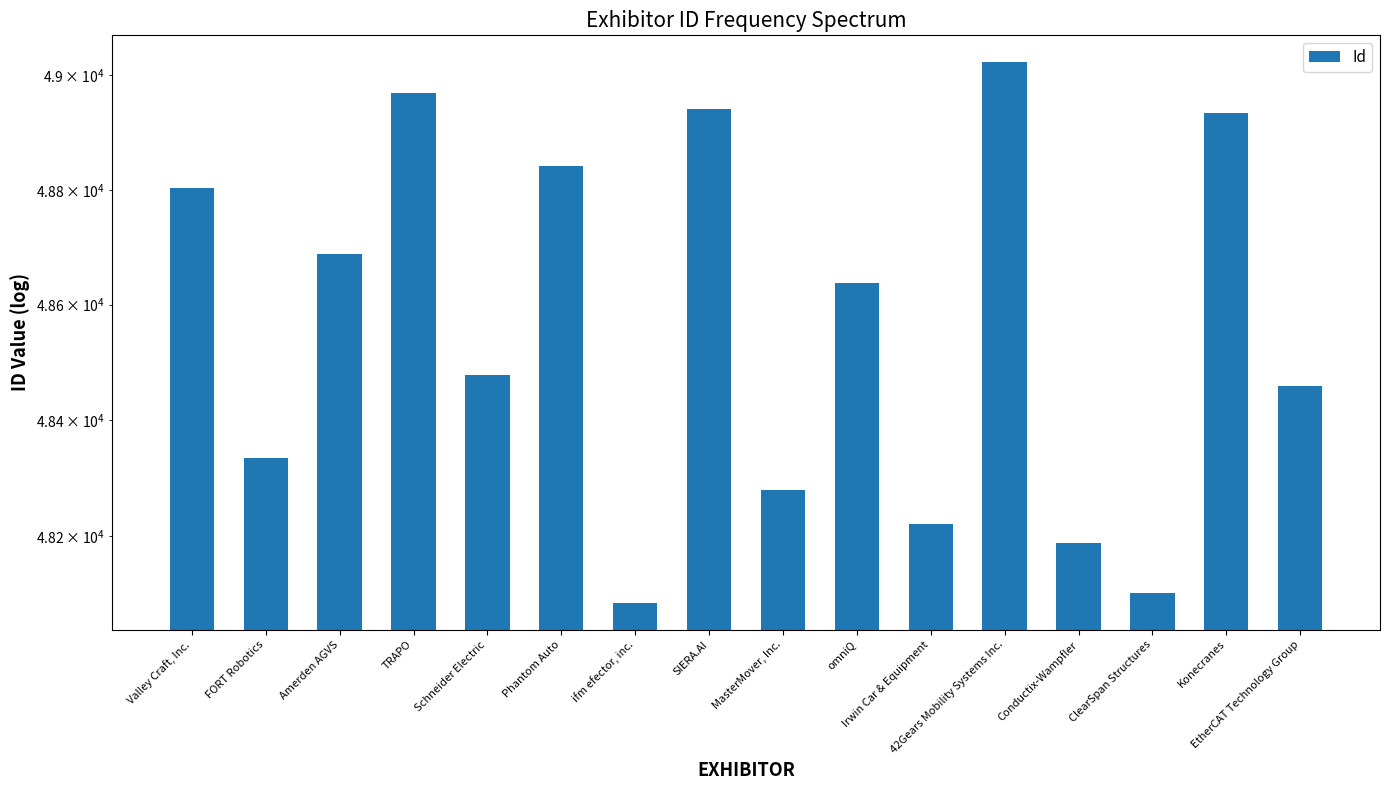

List the labels in order of value, largest first.

42Gears Mobility Systems Inc., TRAPO, SIERA.AI, Konecranes, Phantom Auto, Valley Craft, Inc., Amerden AGVS, omniQ, Schneider Electric, EtherCAT Technology Group, FORT Robotics, MasterMover, Inc., Irwin Car & Equipment, Conductix-Wampfler, ClearSpan Structures, ifm efector, inc.